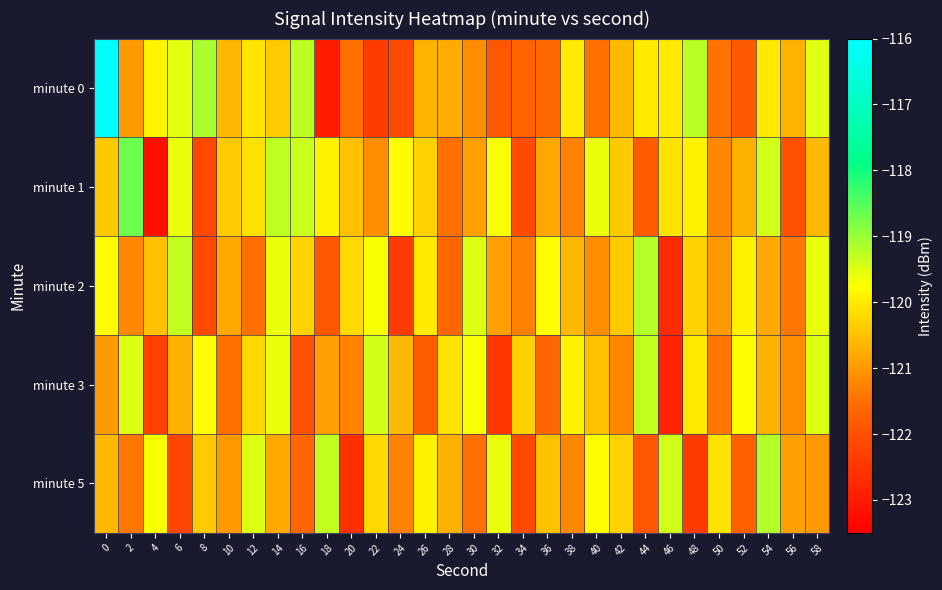

At how many categories does at least one series exceed -117?

1